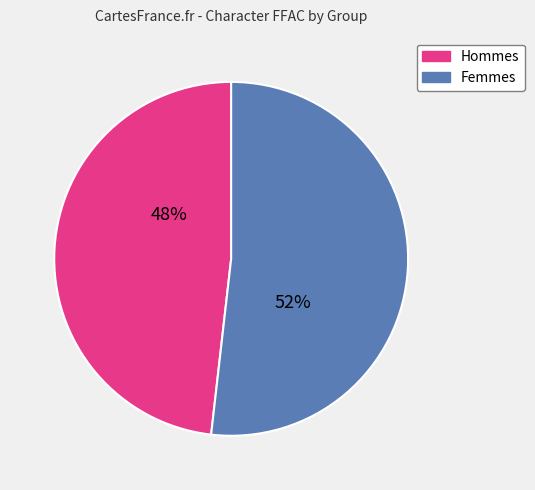

Does any single category account for the majority?

Yes